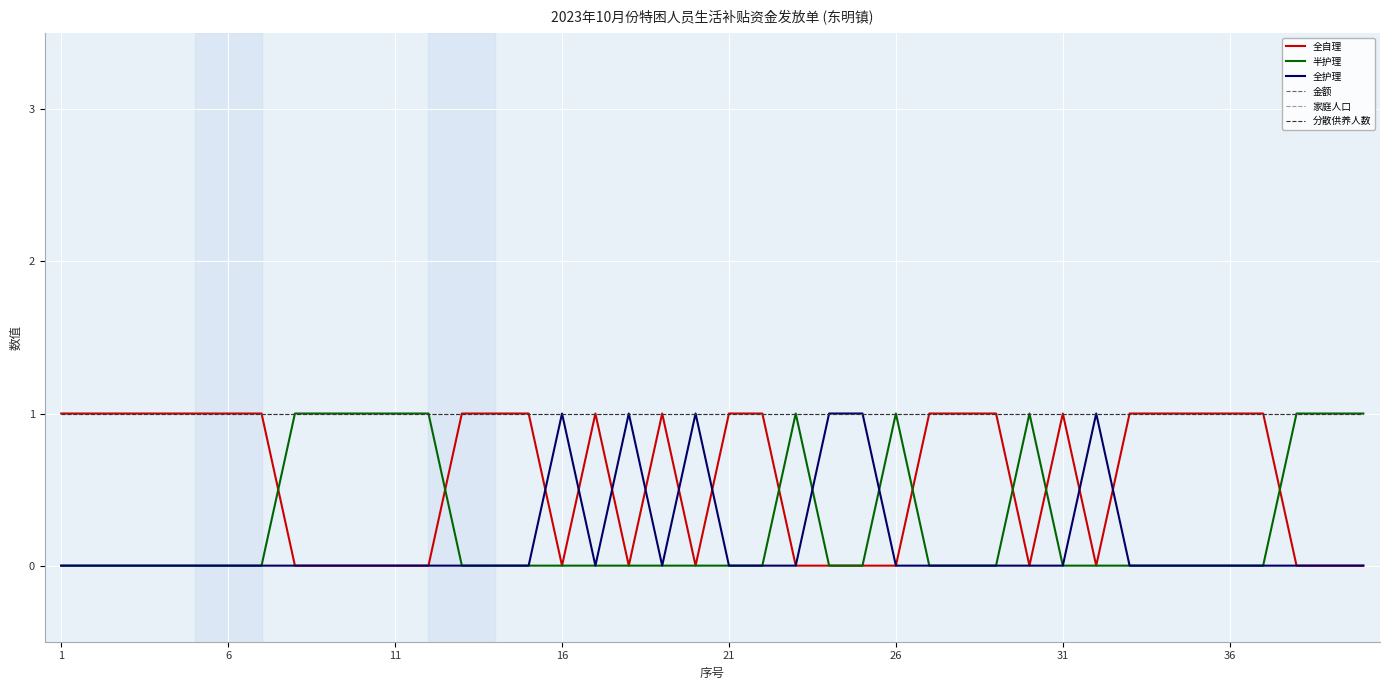

At which label is 家庭人口 closest to 1?

1